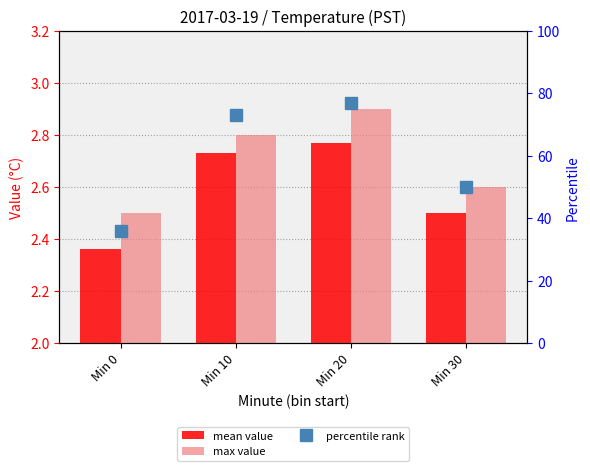

The value of max value at Min 10 is 3.8. True or false?

False